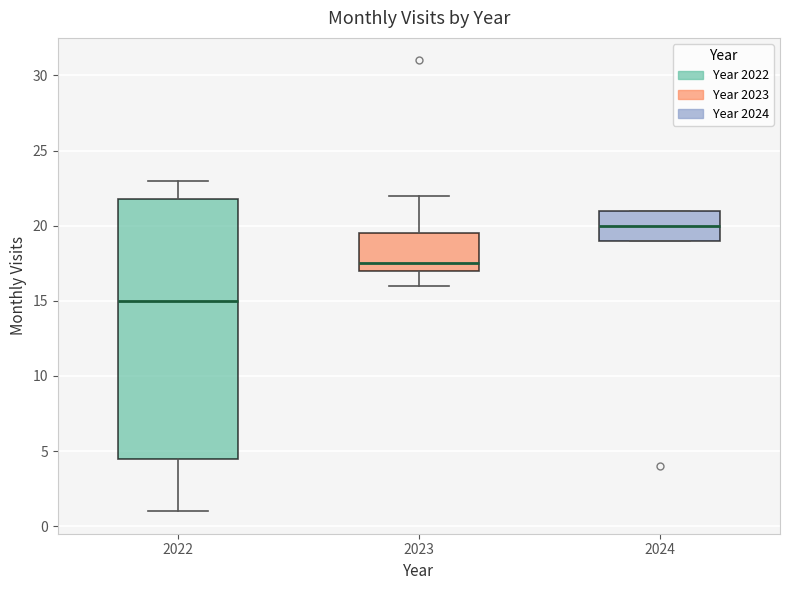

Comparing the boxes themselves (not the whiskers), which one is the tallest?

2022